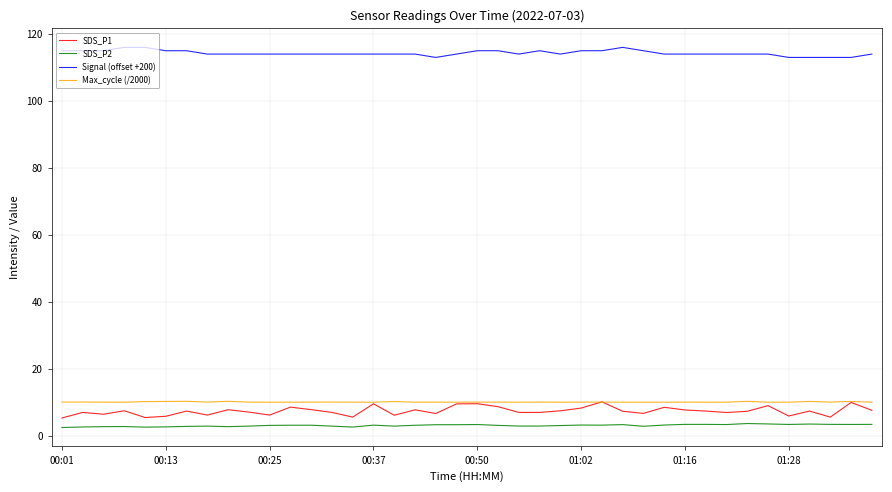

True or false: SDS_P1 and SDS_P2 cross at least once.

False